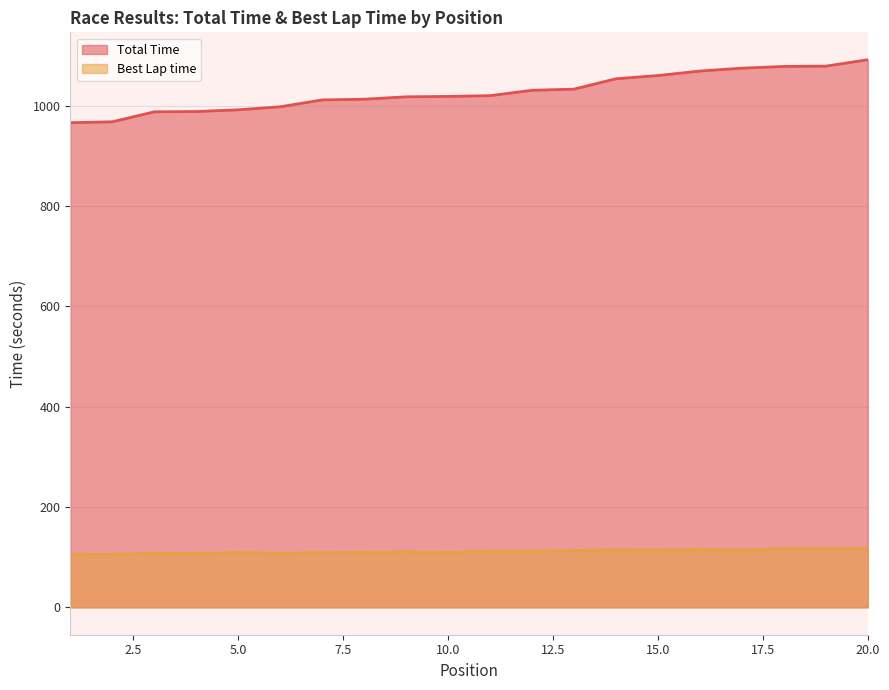

Reading right to left, transcribe all the data shown in this chart.

Total Time: 1091.4	1078.6	1078.0	1074.6	1068.8	1059.9	1053.4	1032.8	1030.5	1019.8	1018.3	1017.5	1012.7	1011.3	997.6	991.6	988.1	987.6	967.7	965.9
Best Lap time: 117.3	116.6	116.8	114.3	115.8	113.9	114.6	113.3	112.4	111.8	109.4	110.5	109.5	109.0	107.8	109.2	107.1	107.7	105.5	105.3